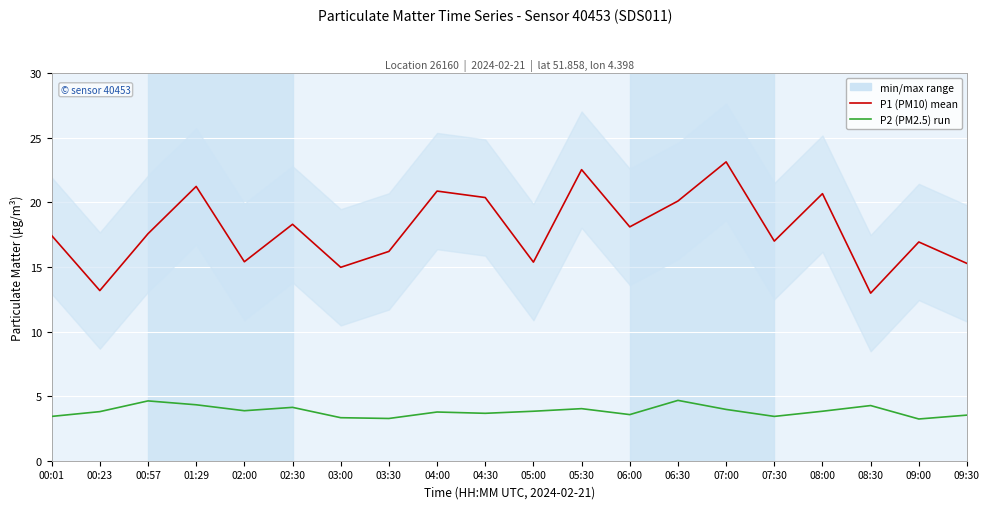

True or false: P2 (PM2.5) has more than 2 interior local peaks.

True